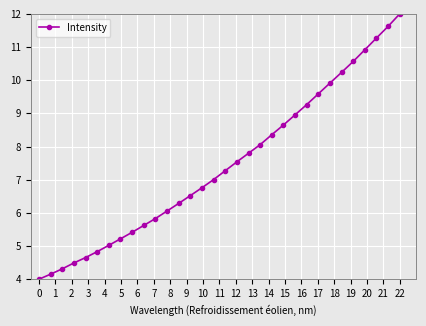

What is the minimum value shown in the chart?

4.0